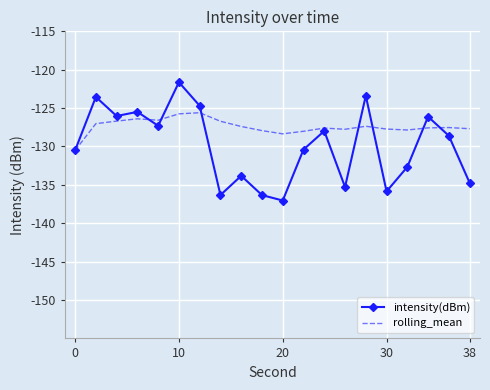

Which series has the largest total across all categories?

rolling_mean